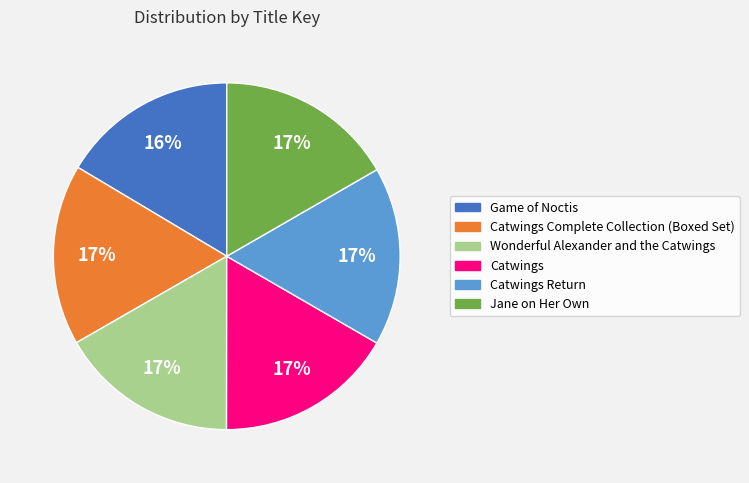

Is there any slice that represents more than half of the pie?

No